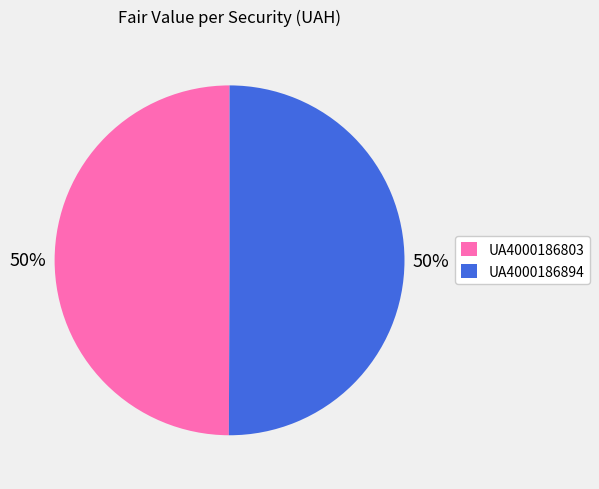

How many slices are in this pie chart?

2